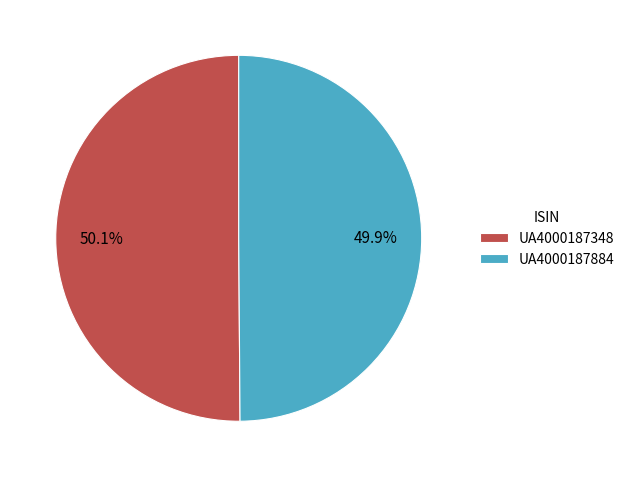

Do UA4000187884 and UA4000187348 together represent more than half of the pie?

Yes